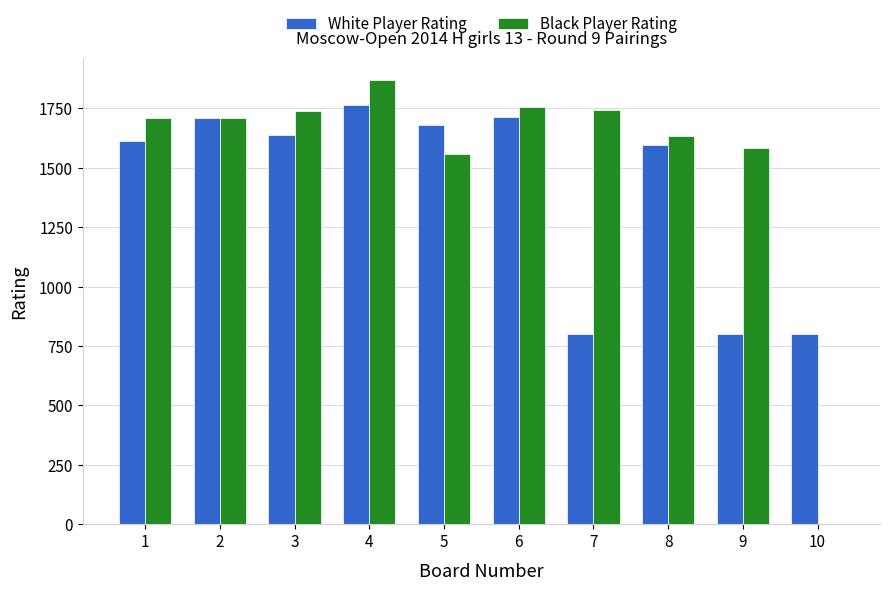

The value of White Player Rating at 10 is 1435. True or false?

False